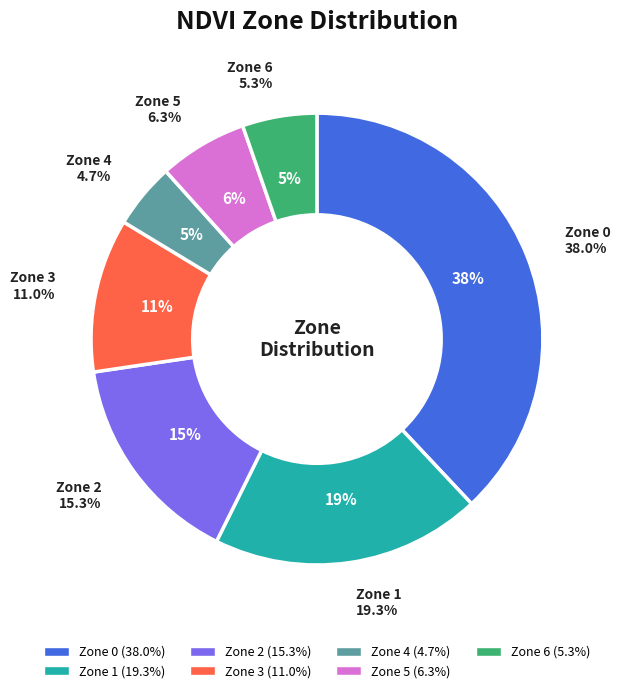

Rank the categories by value from lowest to highest.

Zone 4, Zone 6, Zone 5, Zone 3, Zone 2, Zone 1, Zone 0